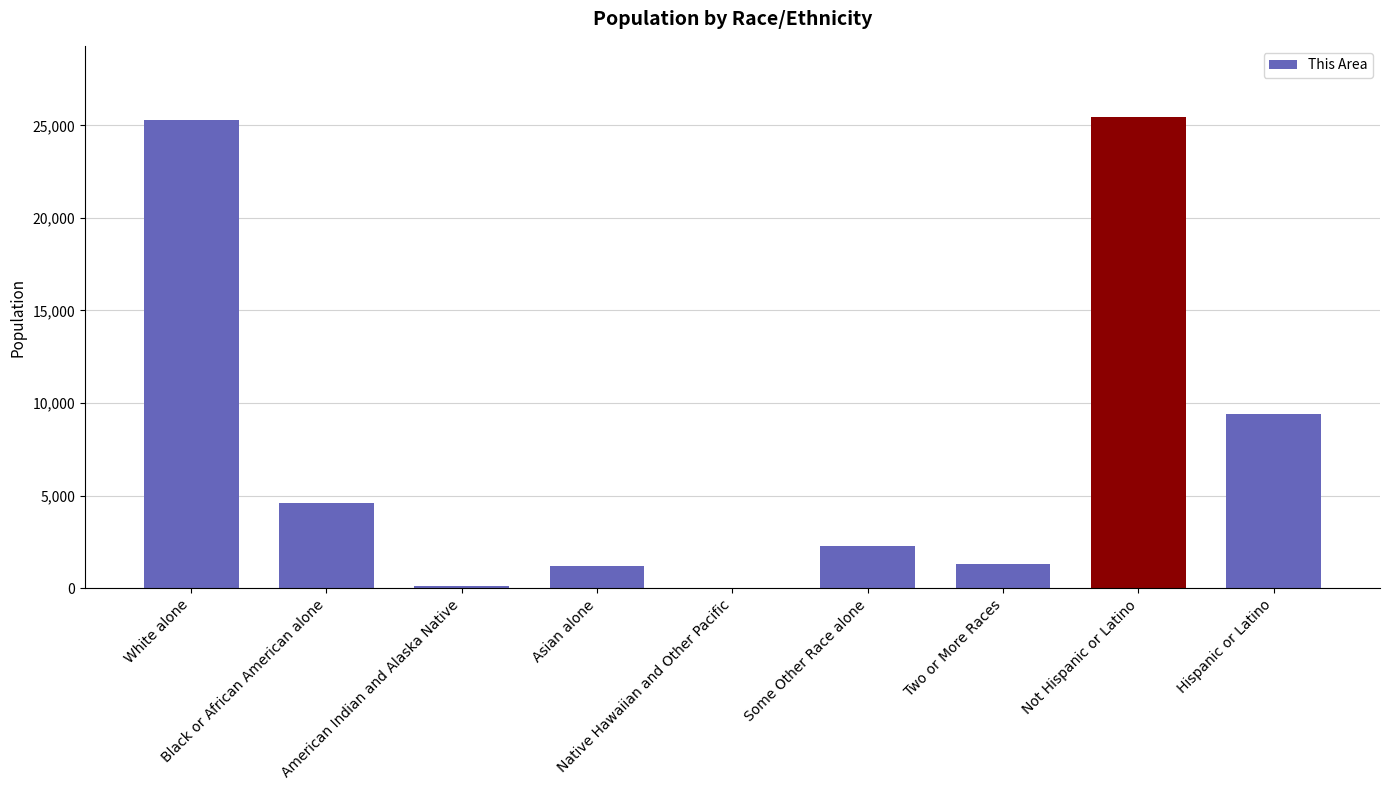

What is the greatest value displayed?

25473